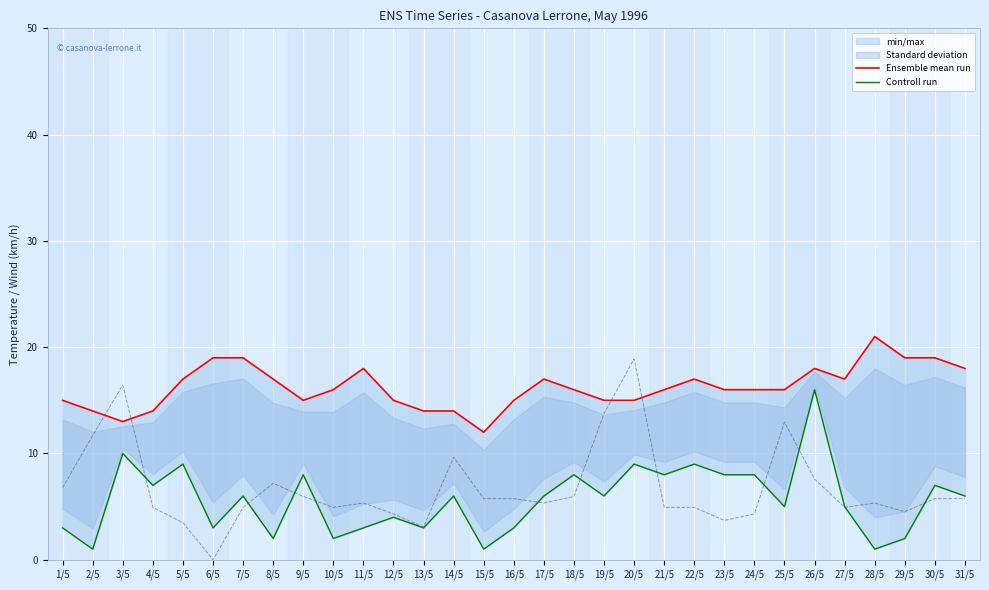

At which category is the sum across all series the highest?

26/5